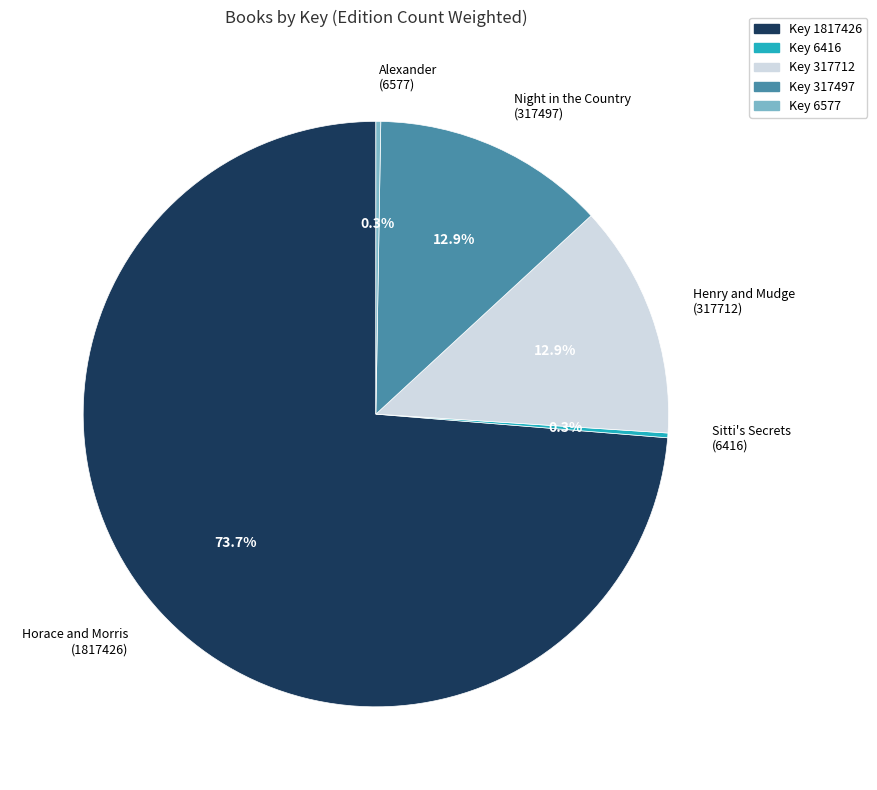

Approximately how many times larger is the value at Henry and Mudge (317712) compared to Night in the Country (317497)?

1.0